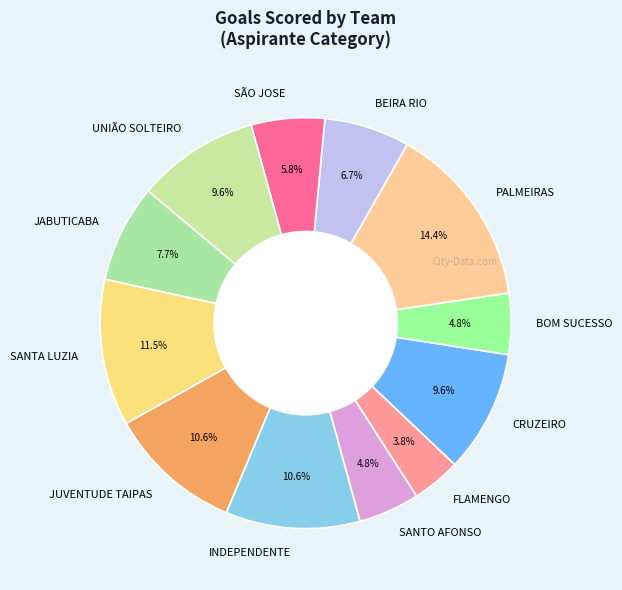

Is UNIÃO SOLTEIRO the majority of the pie?

No